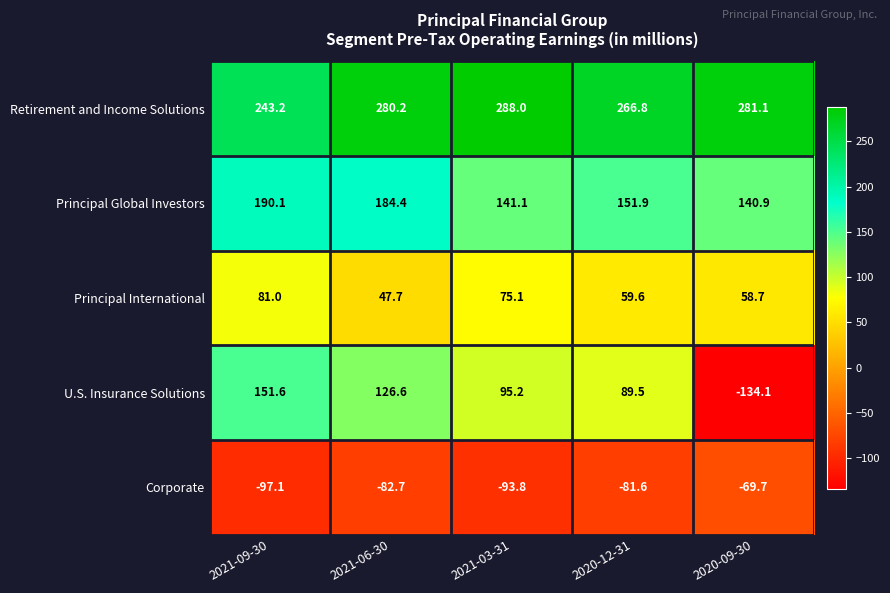

The value of Principal International at 2021-03-31 is 40.5. True or false?

False